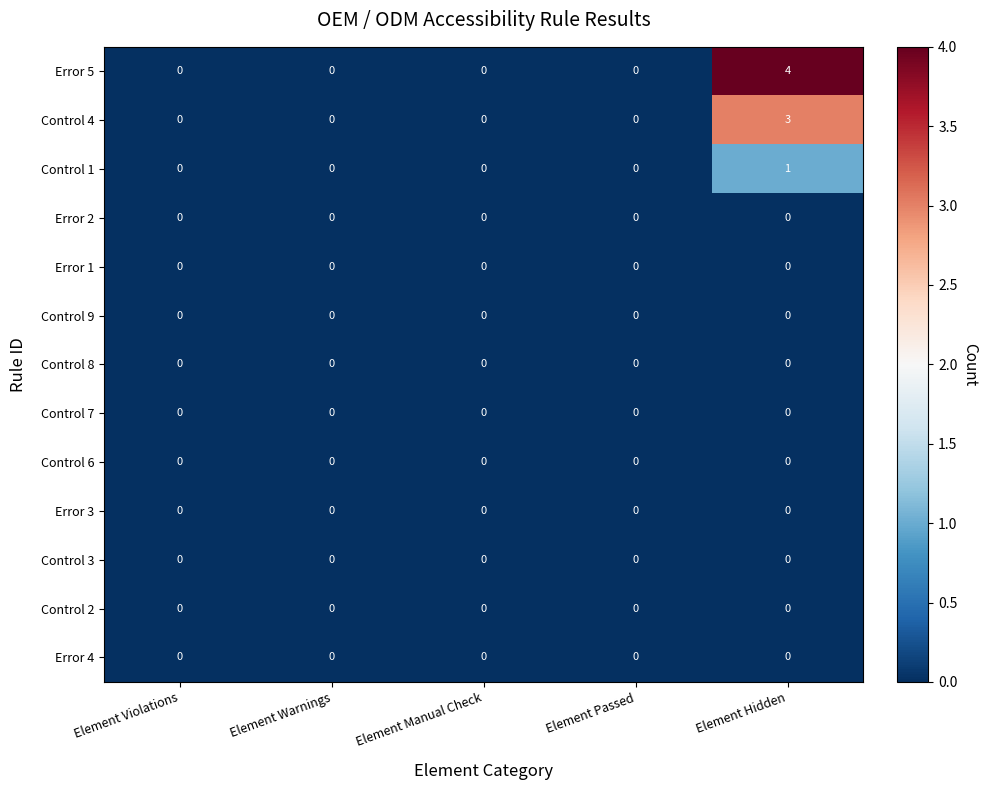

What is the difference between the Error 5 values at Element Hidden and Element Passed?

4